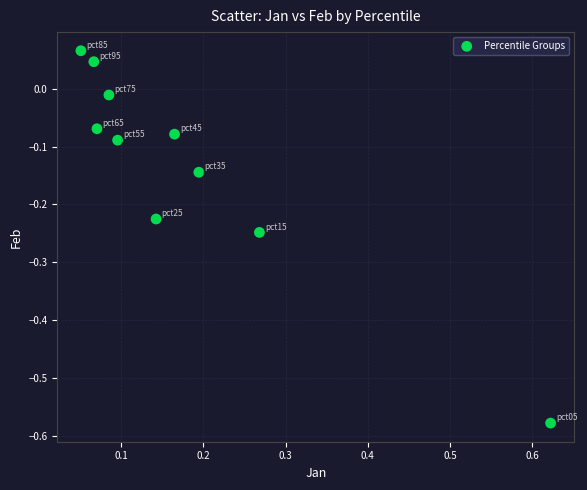

What is the range of X values (max minus min)?

0.6